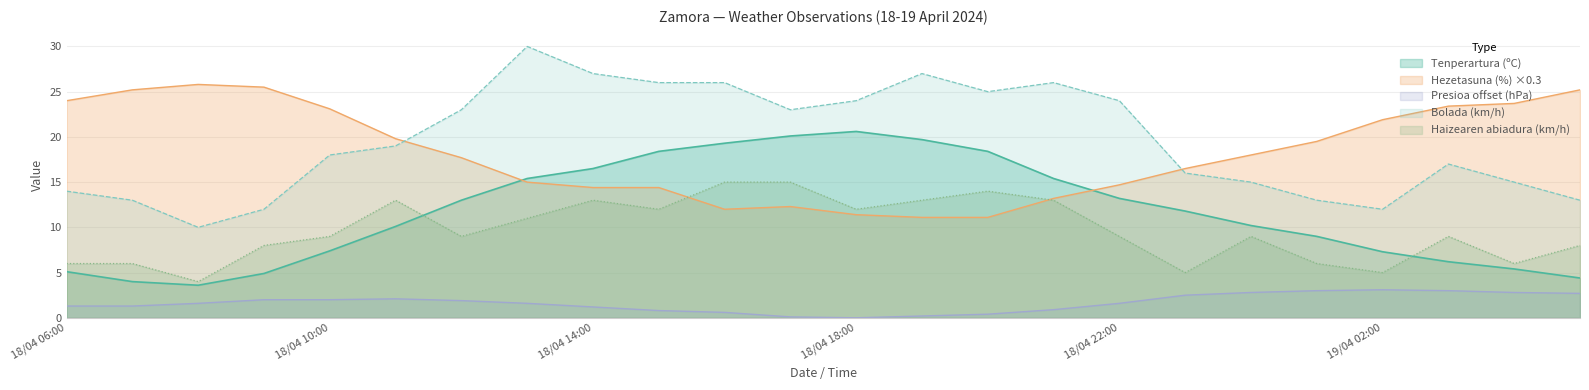

What is the difference between the highest and lowest values at 18/04 12:00?

21.1